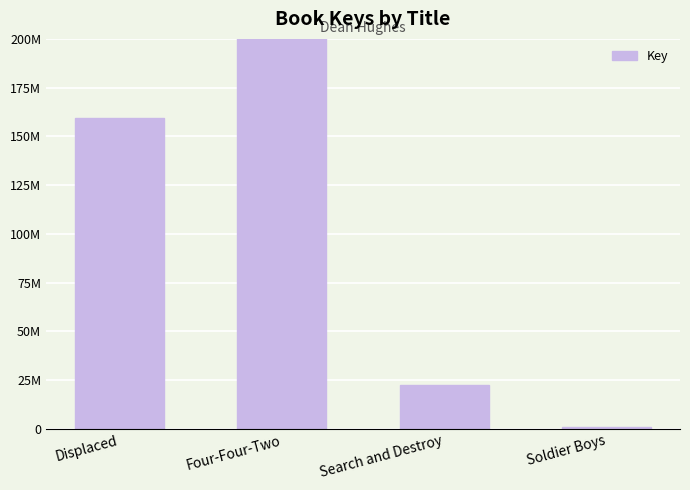

True or false: the data shows 34373885 at Search and Destroy.

False